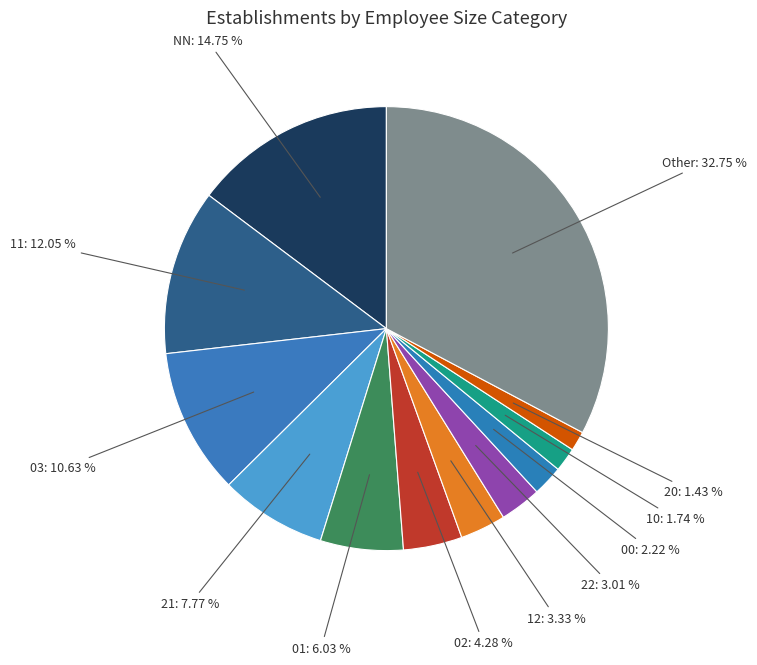

To the nearest percent, what is the average slice percentage?

8%